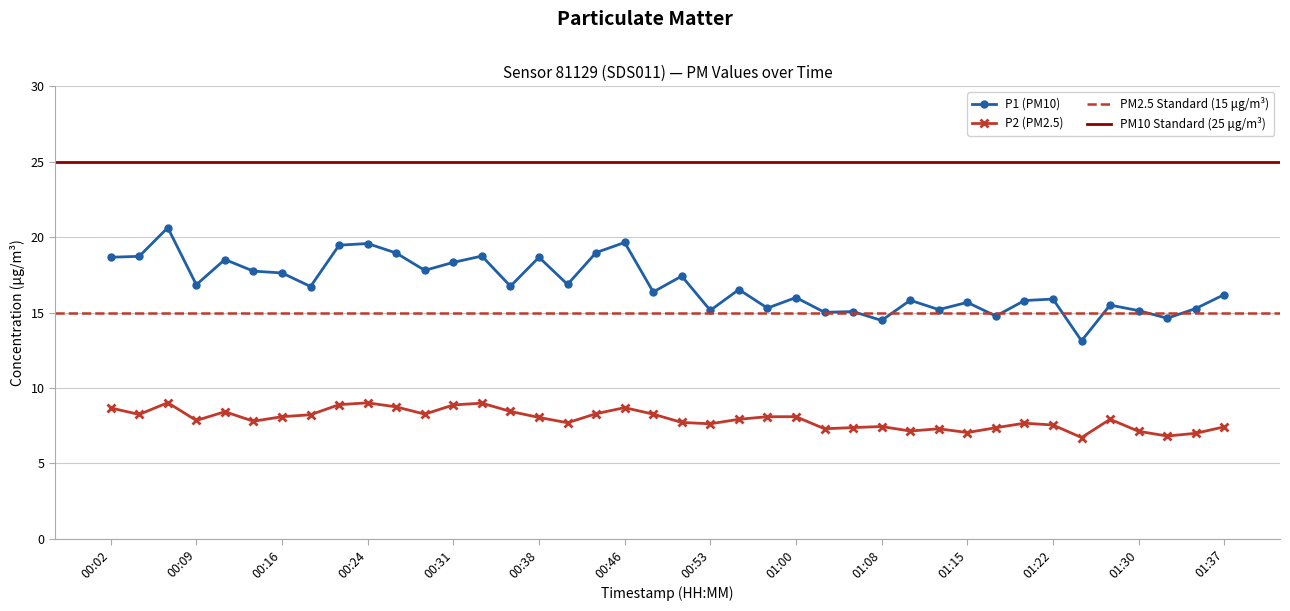

What is the total value across all series at 00:38?

26.7